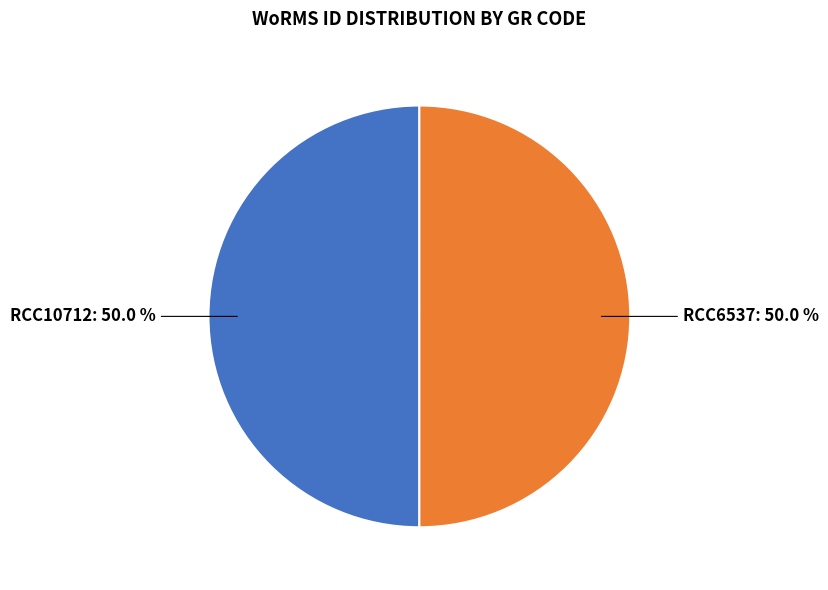

How many segments does this pie chart have?

2